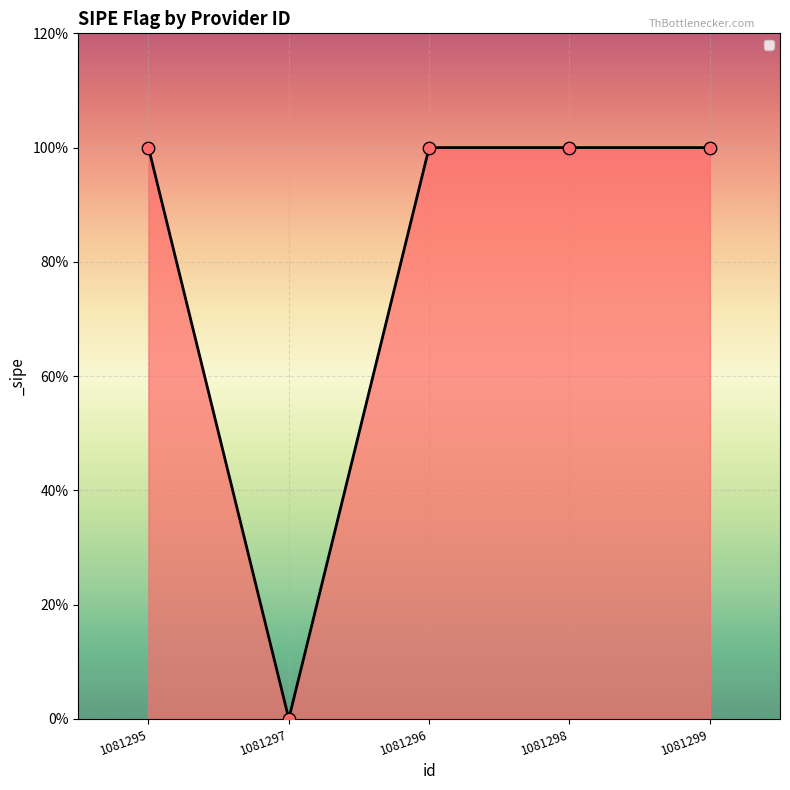

What is the ratio of the value at 1081299 to the value at 1081295?

1.0